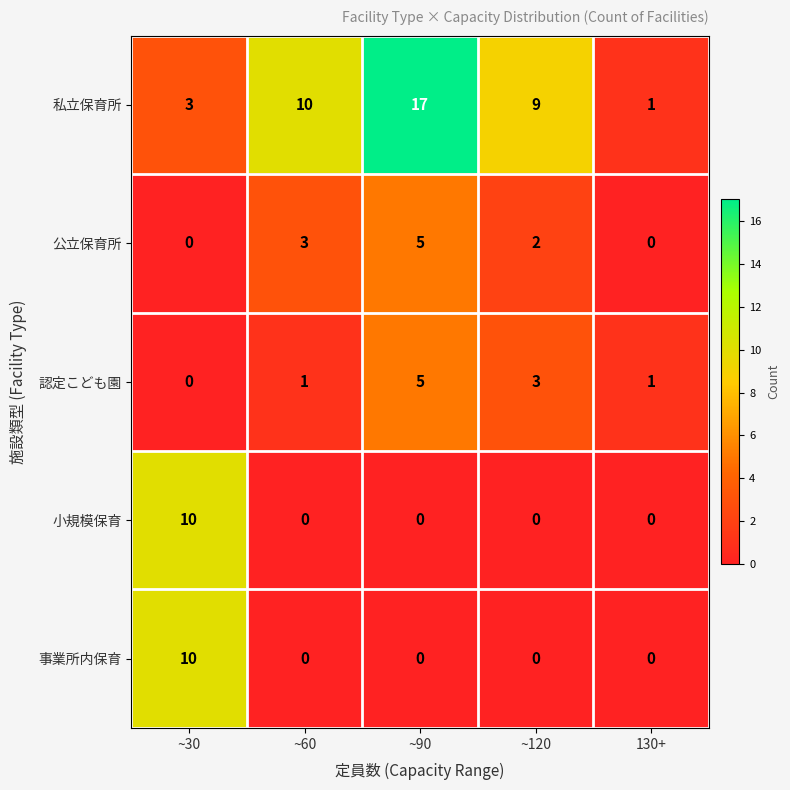

Count the number of categories in the chart.

5